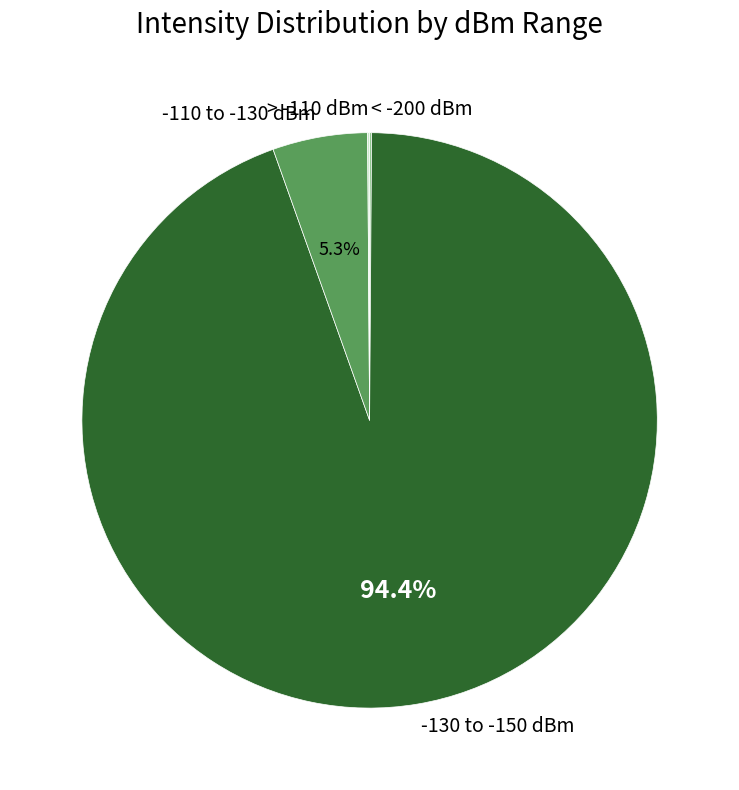

Is there a majority slice in this chart?

Yes